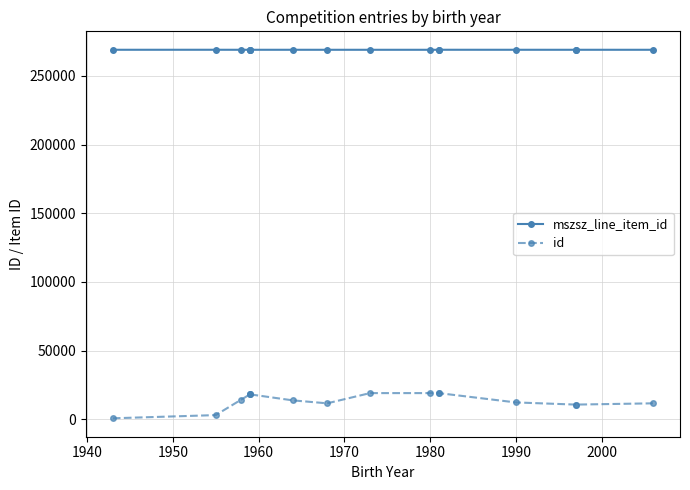

The mszsz_line_item_id series shows 268997 at 1980. True or false?

True